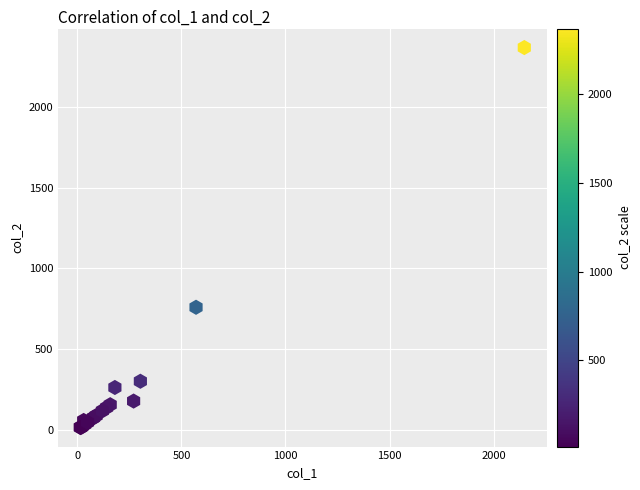

What Y value in the scatter plot is closest to 1191?

760.0